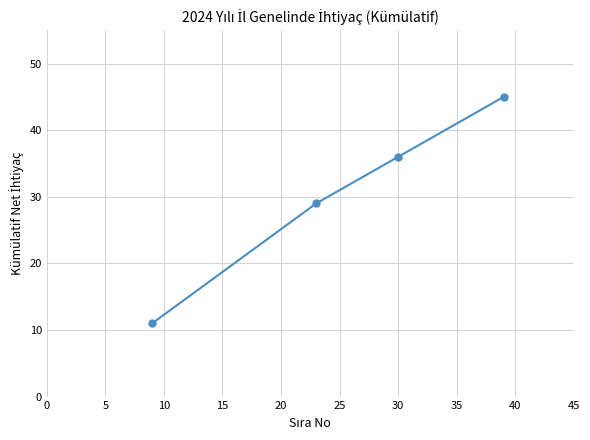

Does the chart display data point markers on the line(s)?

Yes